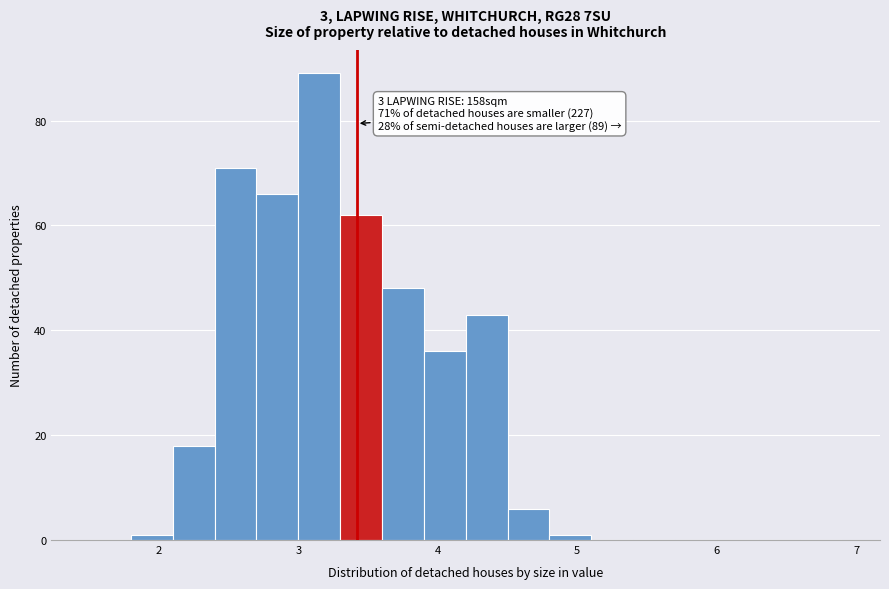

Read against the x-axis, roughly where is the centre of the tallest bar?

3.2